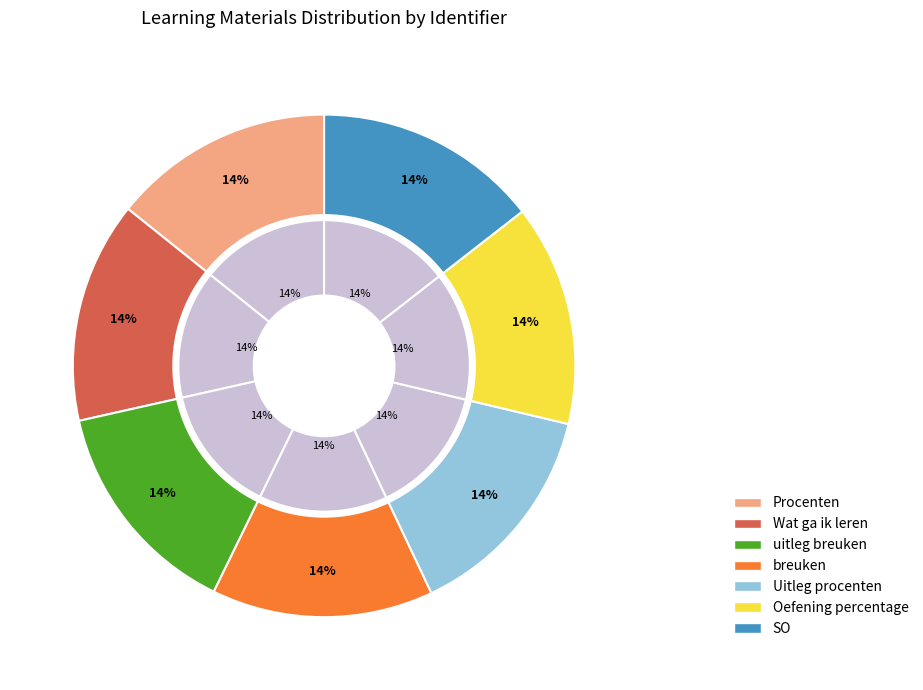

What is the largest slice in the pie chart?

SO